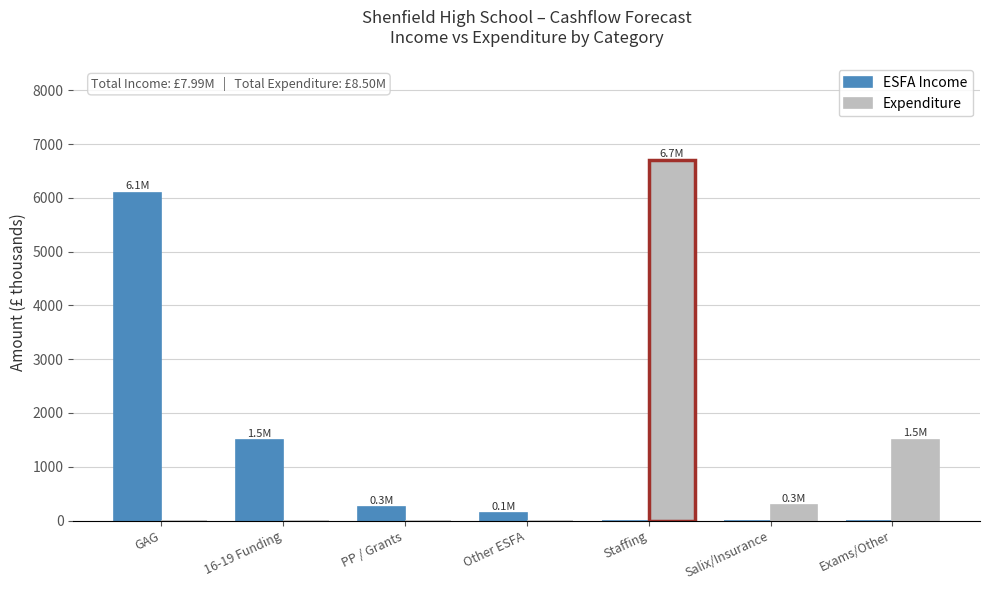

What is the maximum value shown in the chart?

6710.8